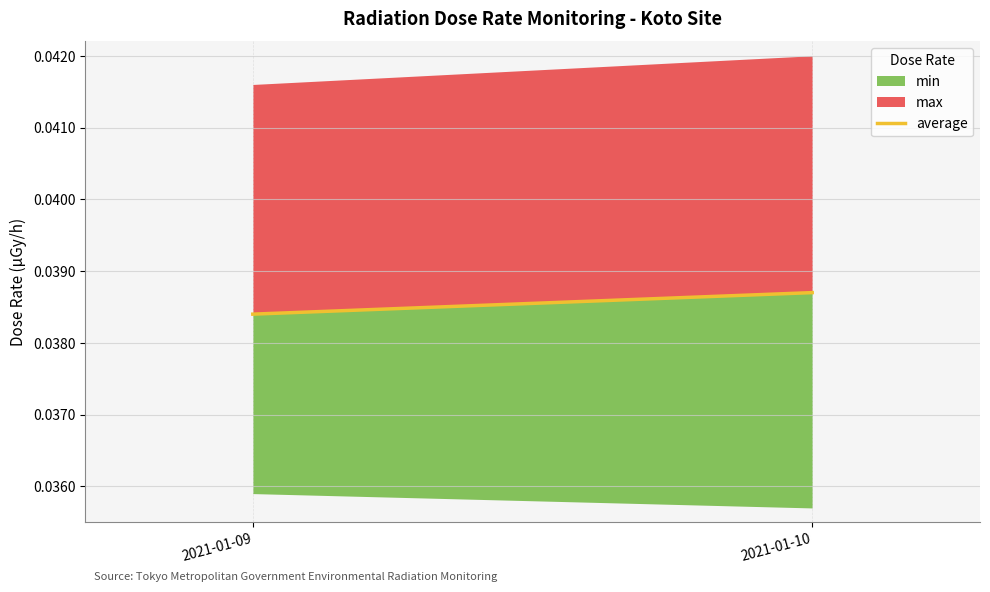

True or false: the data shows 0.0 at 2021-01-10.

False